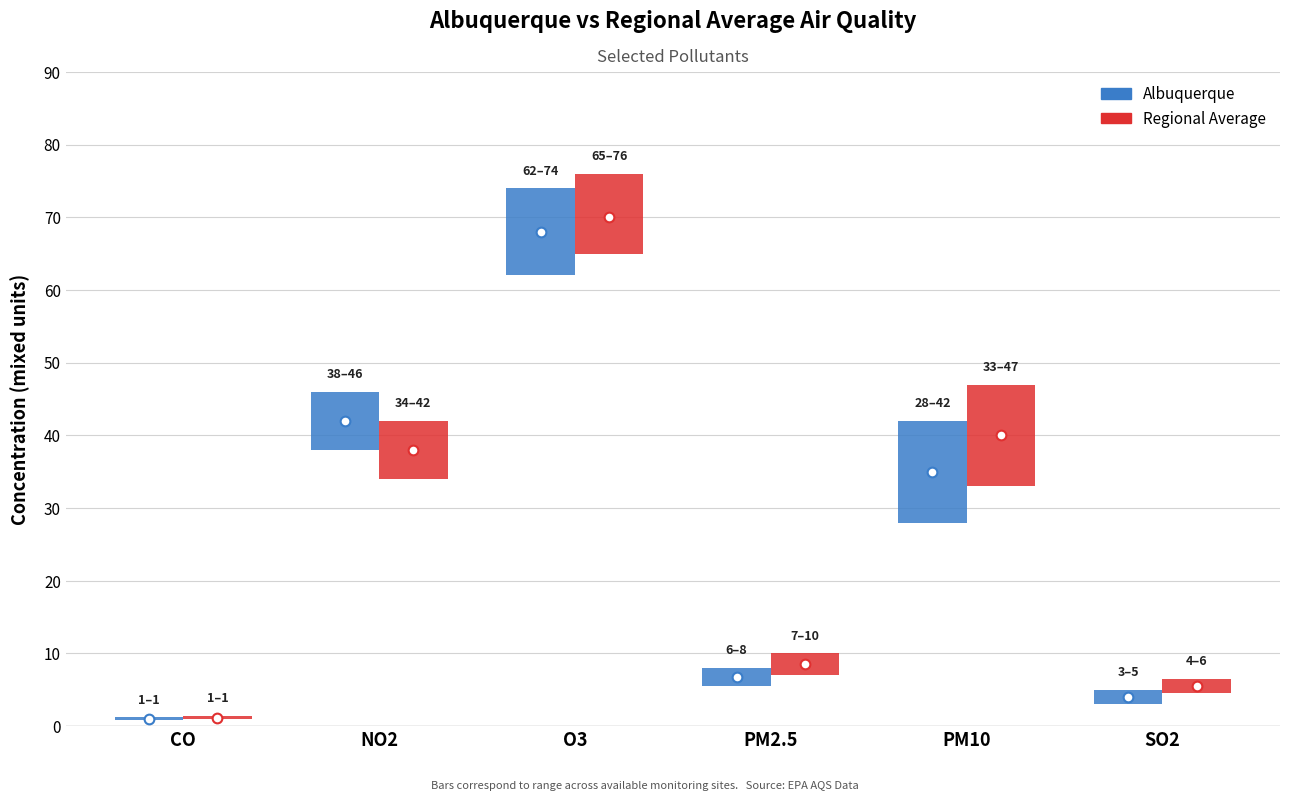

What is the approximate value of Albuquerque at PM10?

35.0